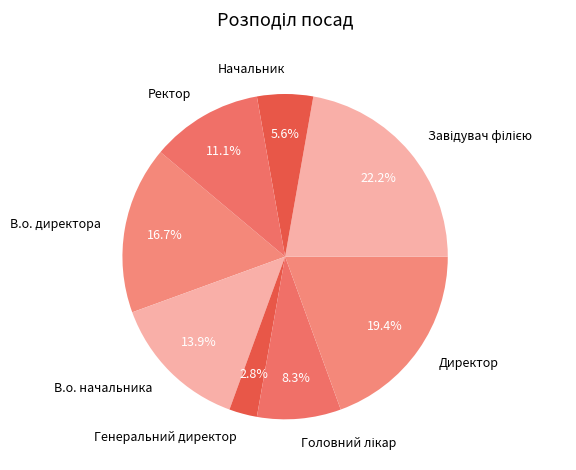

To the nearest percent, what percentage of the pie is Ректор?

11%